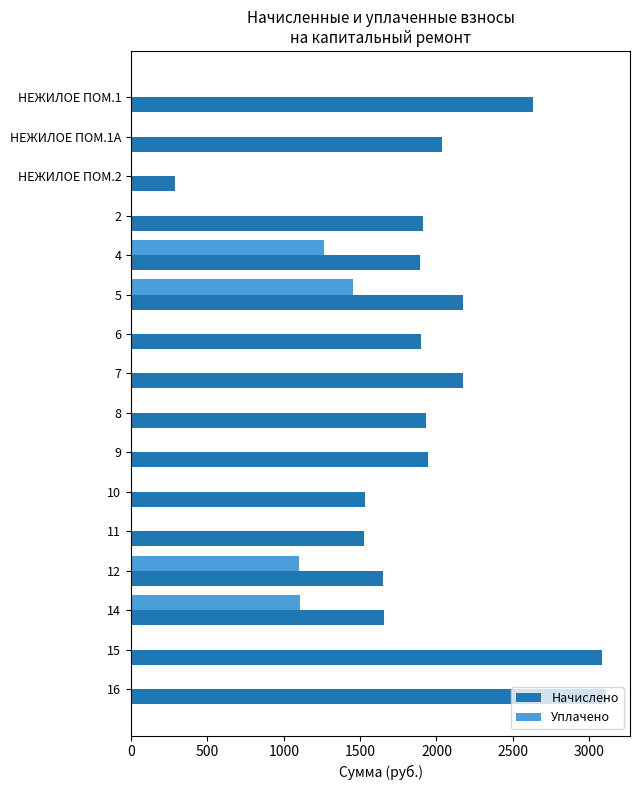

Between НЕЖИЛОЕ ПОМ.1 and 7, which series saw the biggest shift?

Начислено